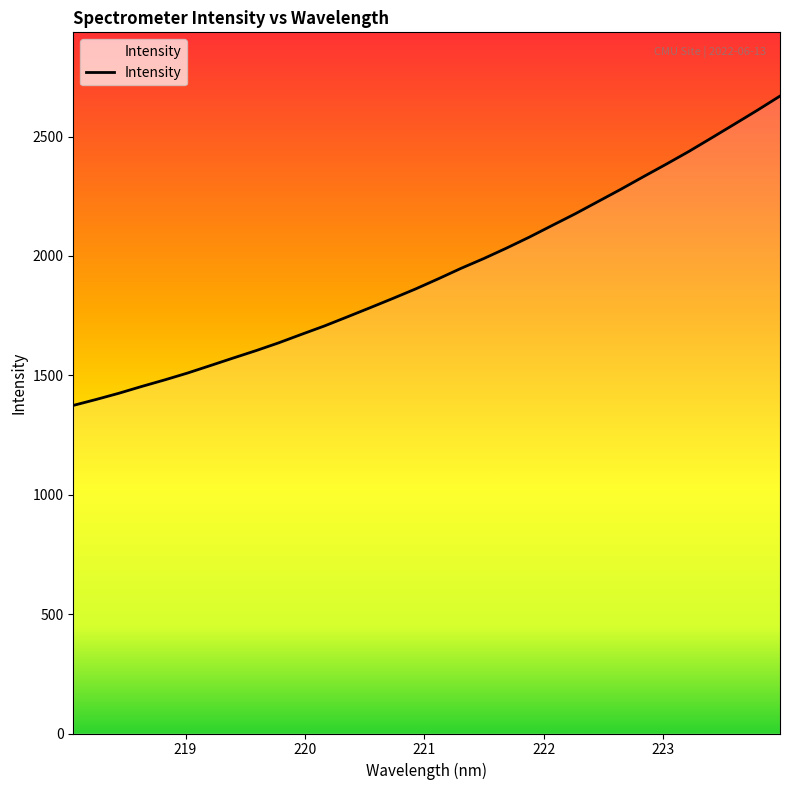

What is the average value?

1932.0